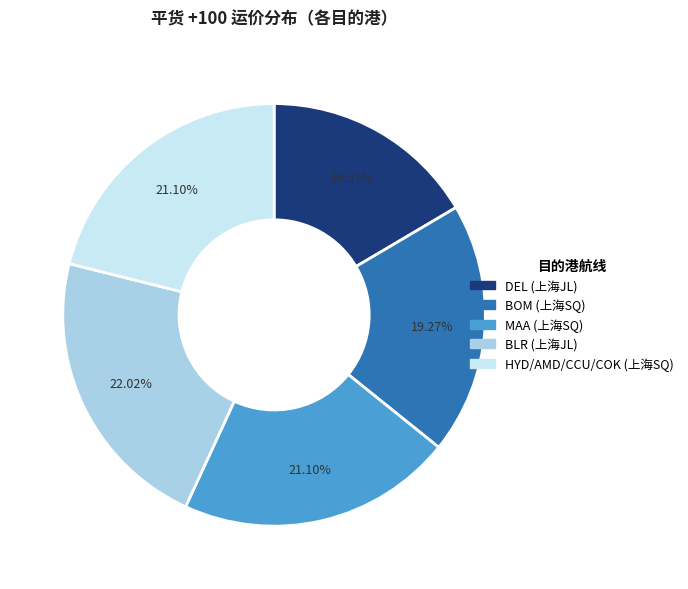

How many slices are in this pie chart?

5